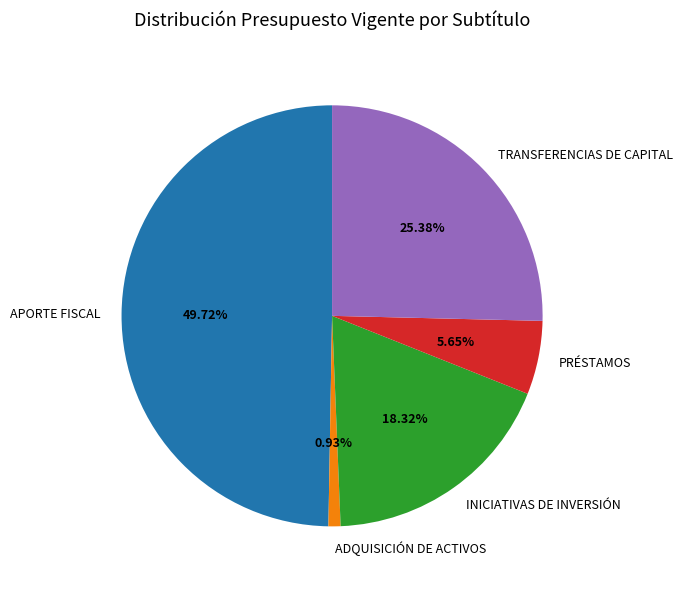

The PRÉSTAMOS slice represents 6% of the pie. True or false?

True